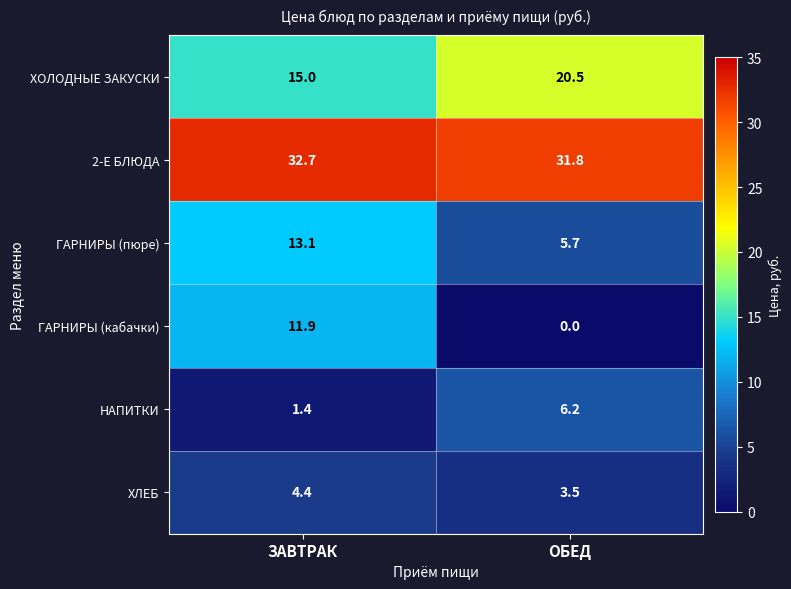

At how many categories does at least one series exceed 13?

2